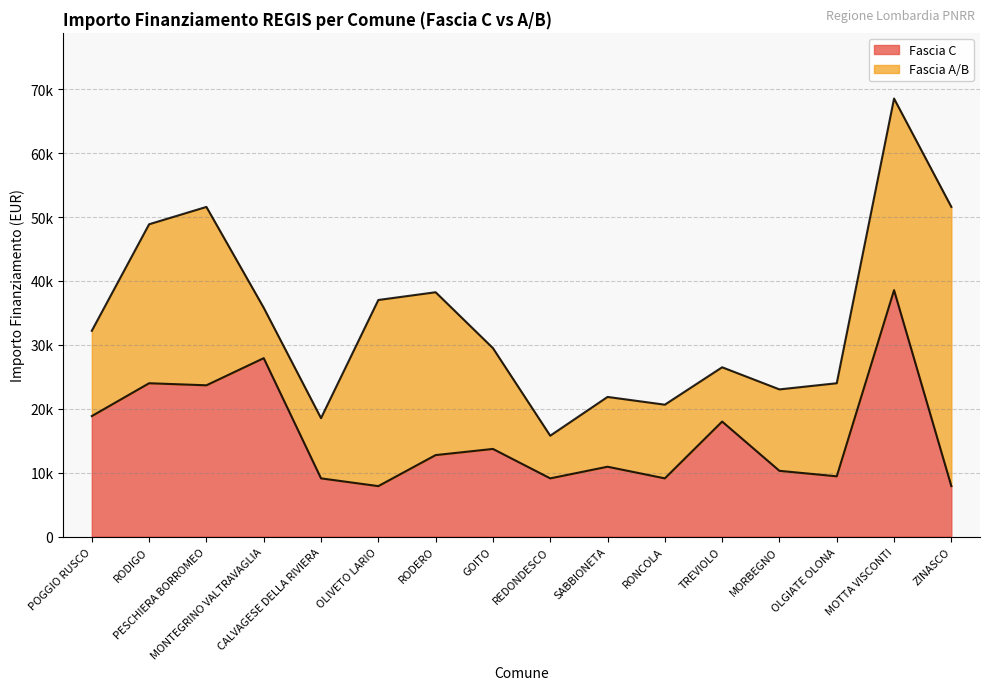

What is the smallest value displayed?

7891